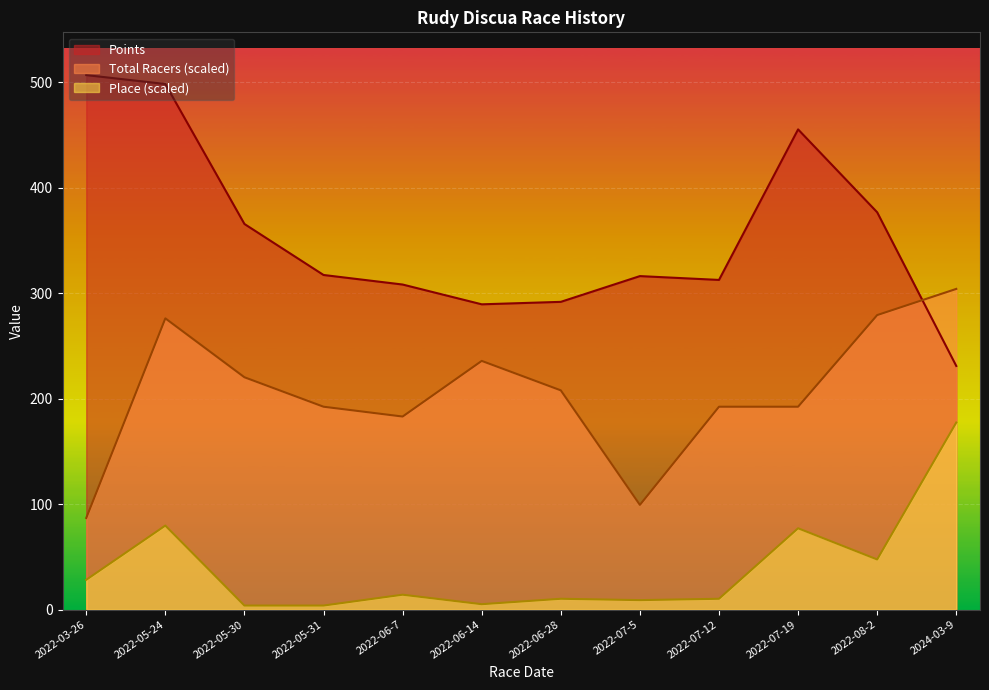

Where is Place nearest to the value 90?

2022-05-24